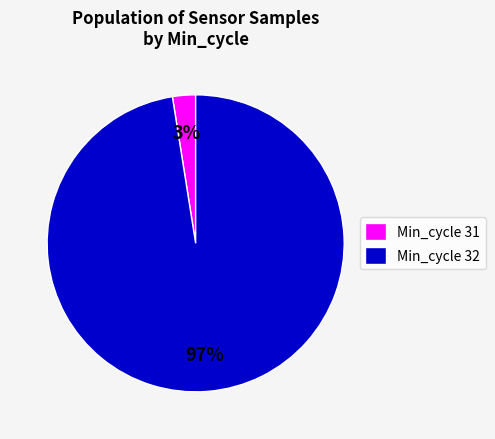

The Min_cycle 32 slice represents 85% of the pie. True or false?

False